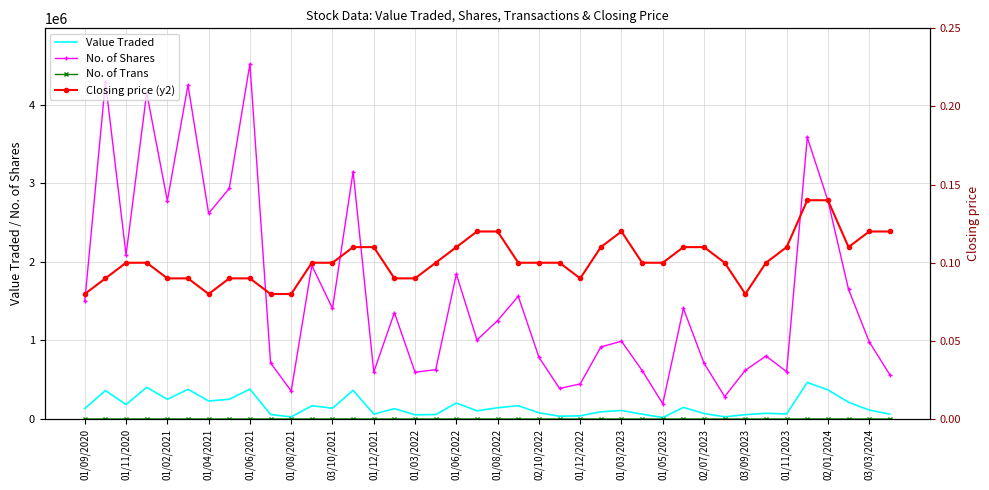

How many data points does each series have?

40